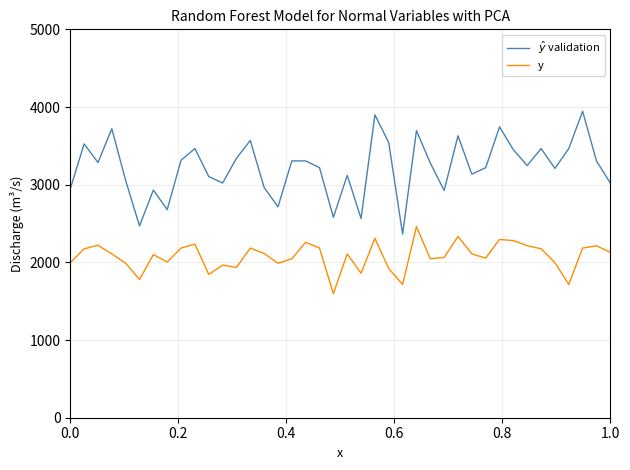

How many distinct data groups are displayed?

2